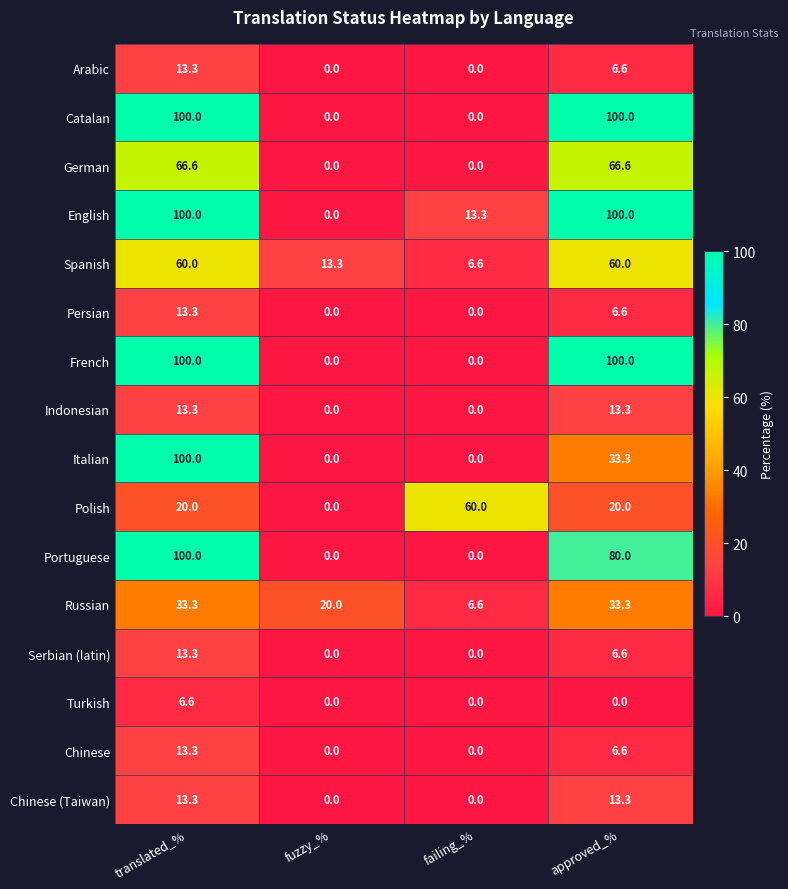

Which series has the largest total across all categories?

English